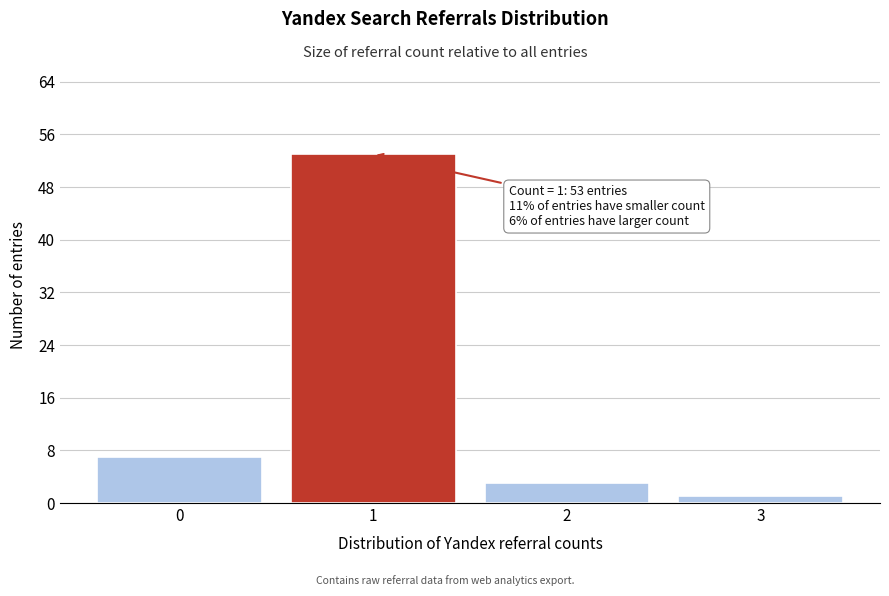

Reading left to right, what are all the values shown in this chart?

7	53	3	1